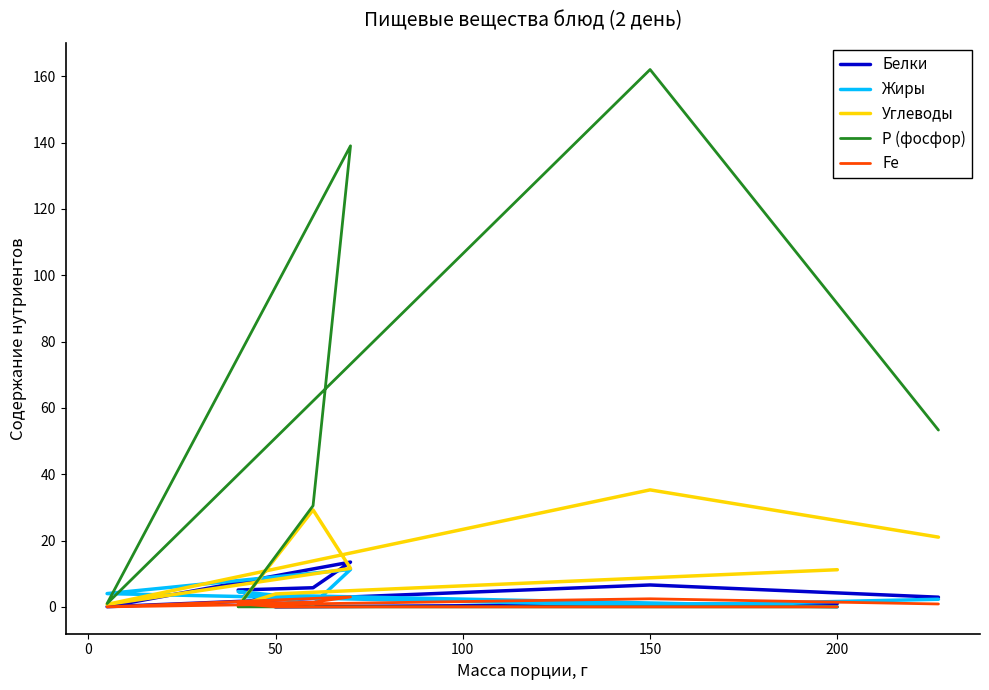

True or false: Углеводы and Белки intersect in this chart.

True